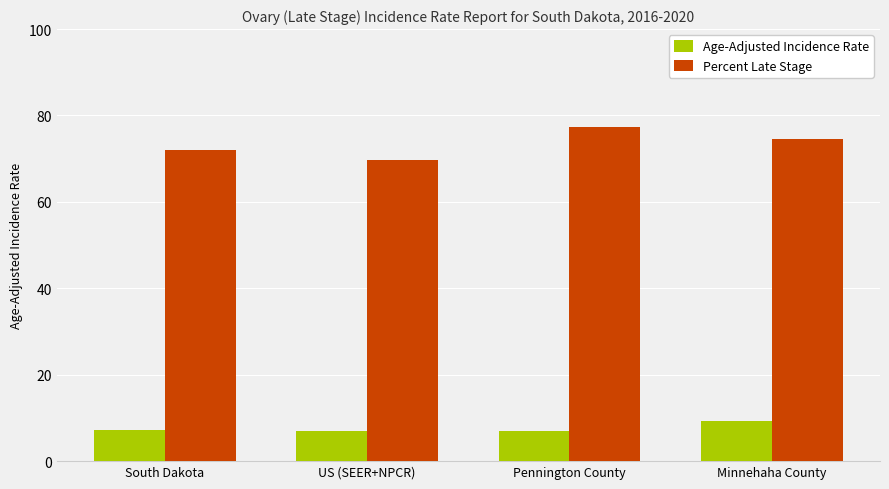

How many groups of bars are there?

4